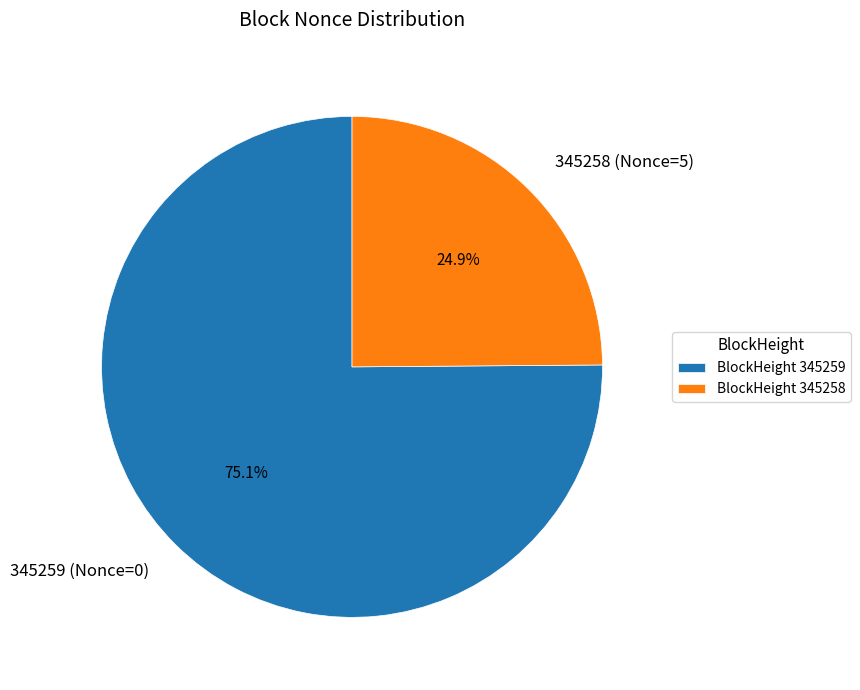

To the nearest percent, what is the difference between the largest and smallest slice percentages?

50%